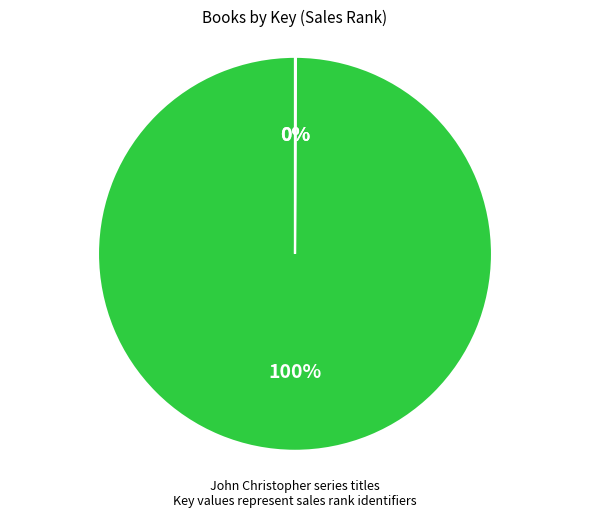

The Guardians slice represents 100% of the pie. True or false?

True